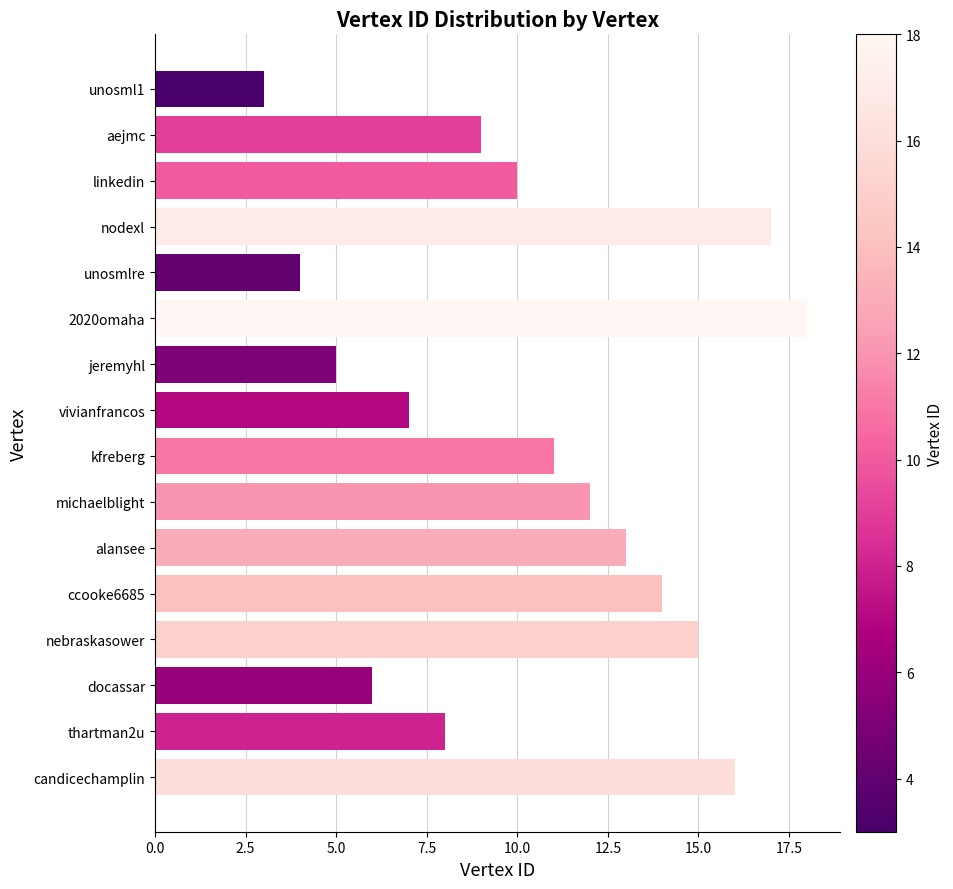

What is the minimum value shown in the chart?

3